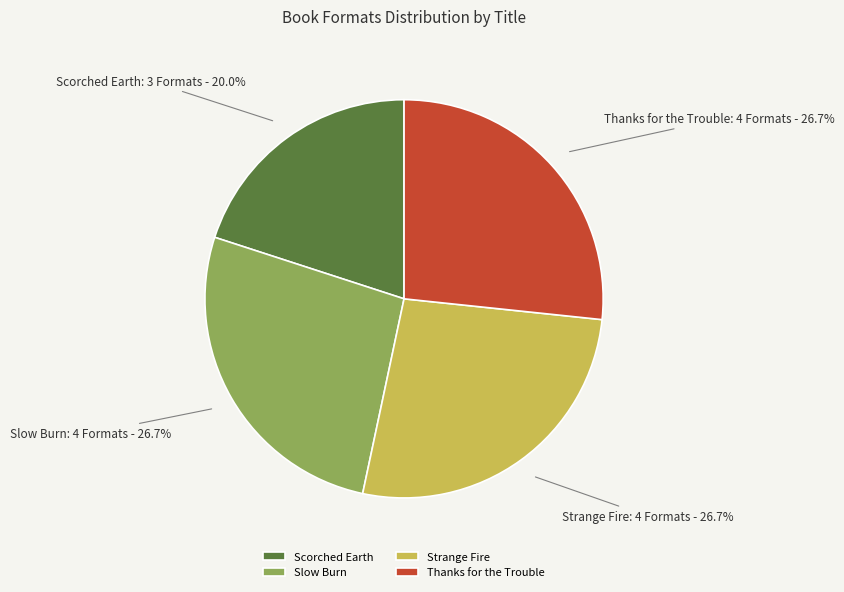

What is the smallest slice in the pie chart?

Scorched Earth